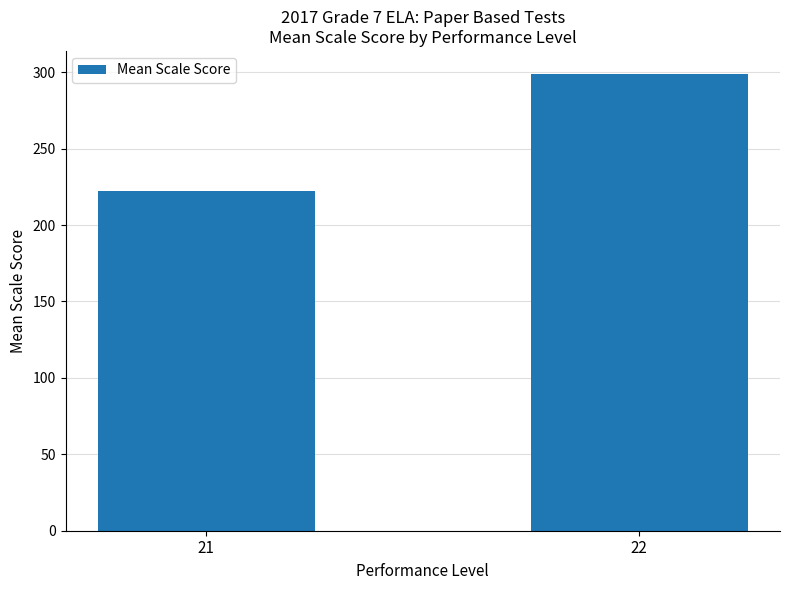

Rank the categories by value from lowest to highest.

21, 22